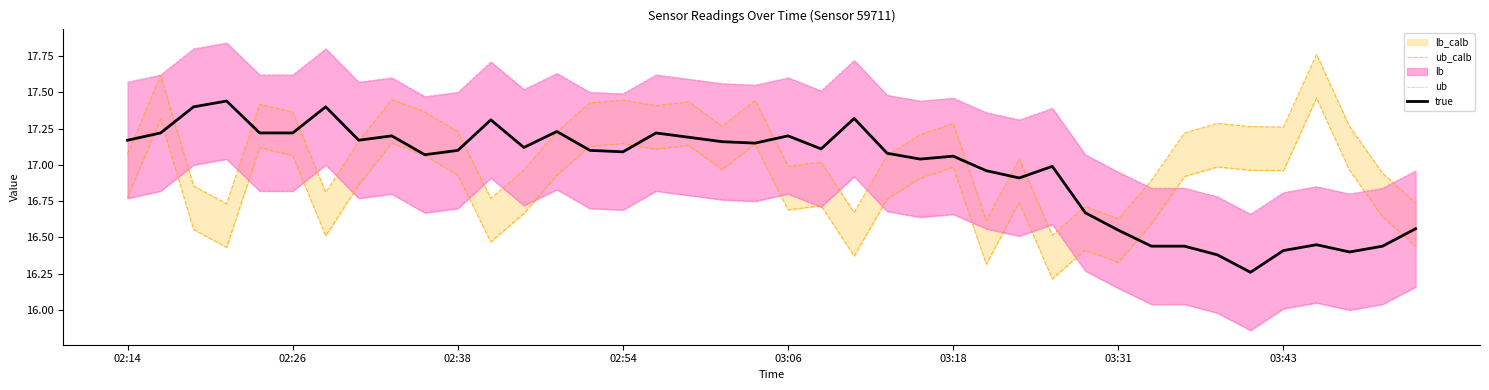

Read the true value at 32.

16.4